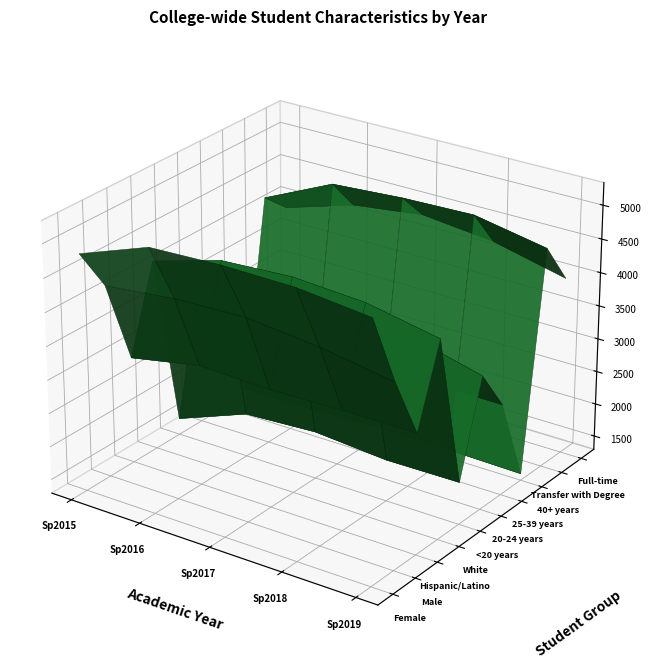

What value does the Male series have at Spring 2019?

4028